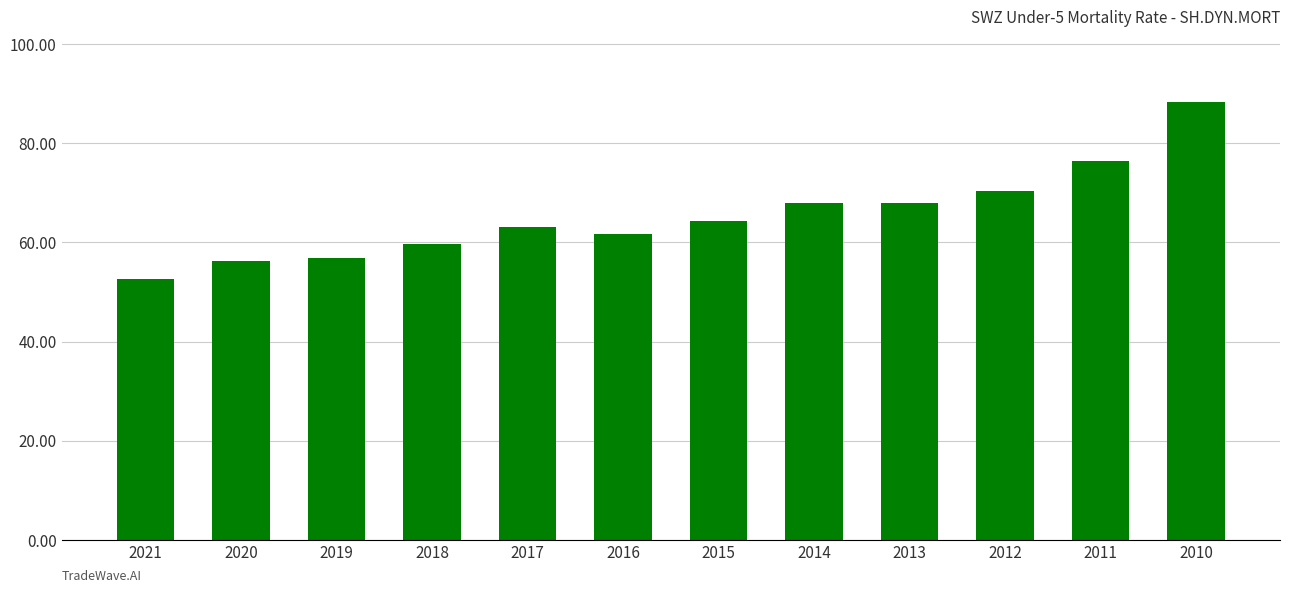

Reading right to left, what are all the values shown in this chart?

2010=88.3	2011=76.5	2012=70.4	2013=67.9	2014=67.9	2015=64.4	2016=61.8	2017=63.2	2018=59.6	2019=56.9	2020=56.2	2021=52.6